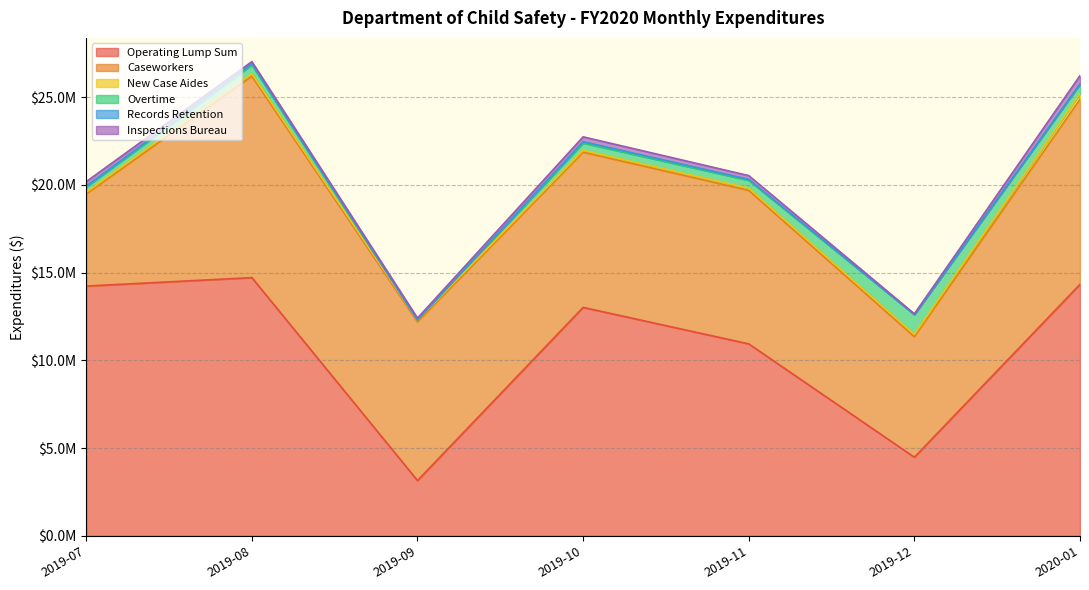

The value of New Case Aides at 2019-12 is 132566.8. True or false?

True